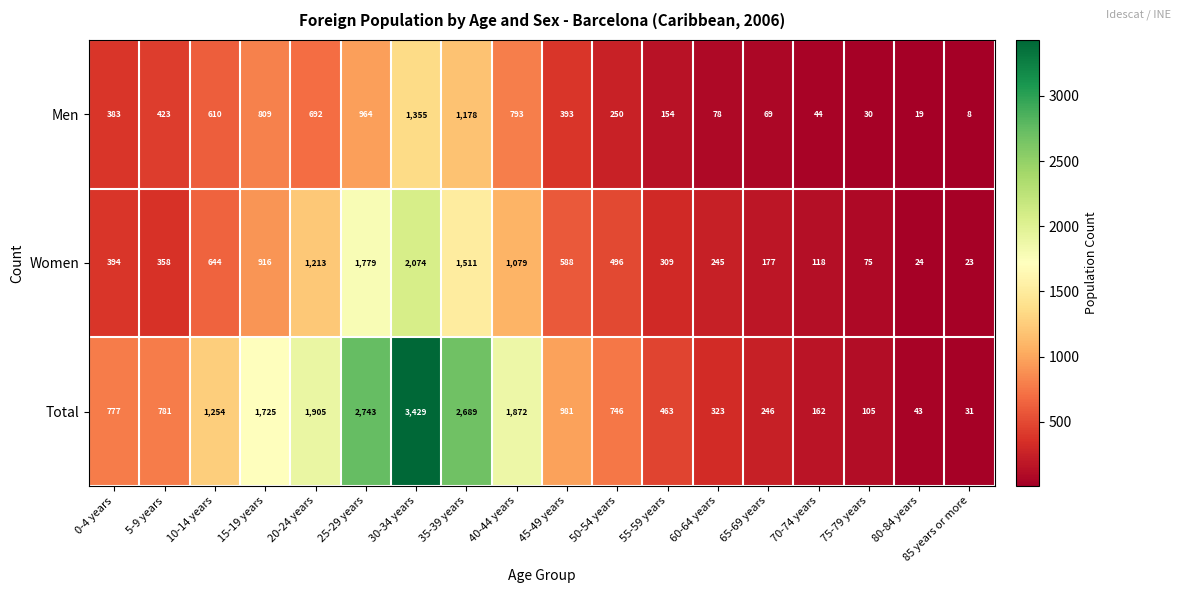

How many categories are shown in the chart?

18